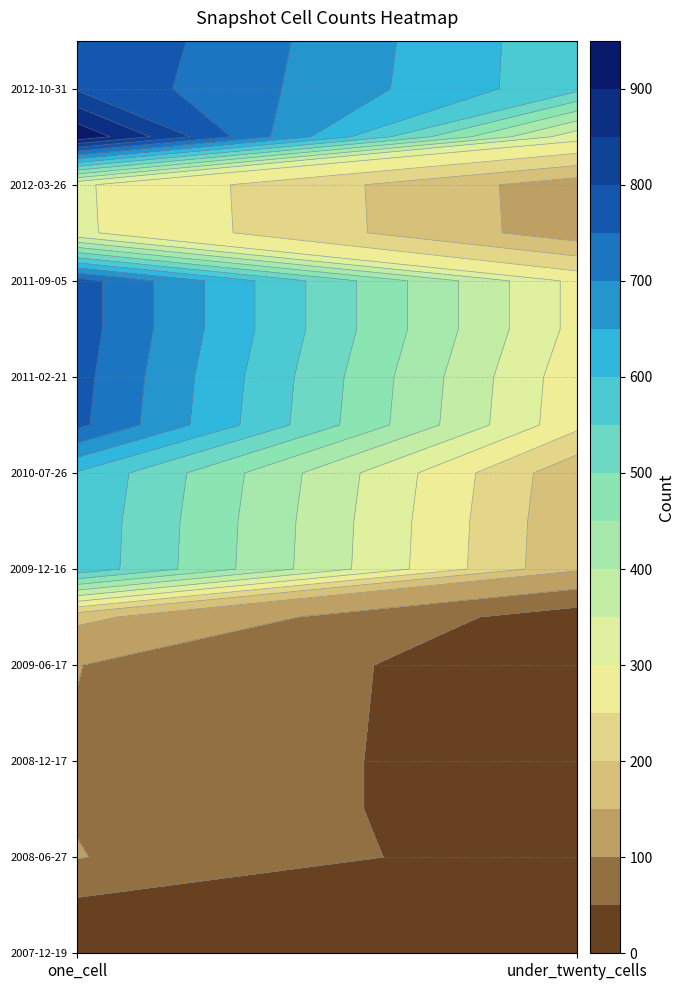

List the series in order of their peak value, highest first.

2012-07-13, 2012-12-11, 2012-10-31, 2011-06-10, 2011-09-05, 2011-02-21, 2010-11-17, 2010-07-26, 2010-04-01, 2009-12-16, 2012-01-18, 2012-03-26, 2009-09-25, 2008-06-27, 2009-06-17, 2009-04-06, 2008-10-10, 2008-12-17, 2007-12-19, 2008-04-01